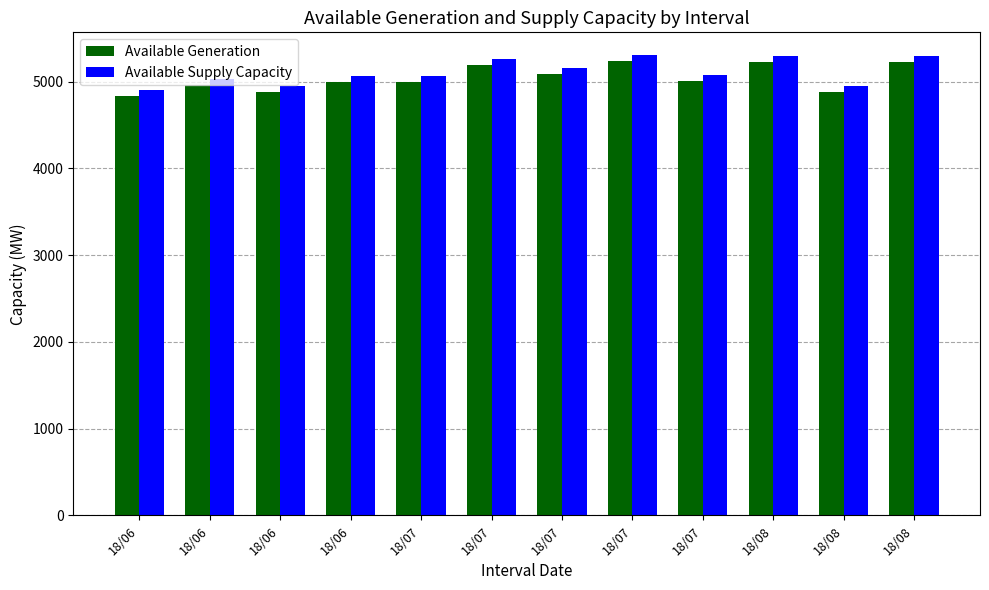

How many data points in Available Generation are less than 5006?

6